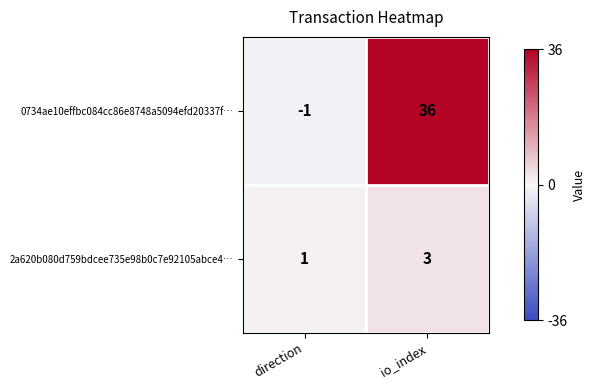

Which series has the largest total across all categories?

0734ae10effbc084cc86e8748a5094efd20337f…